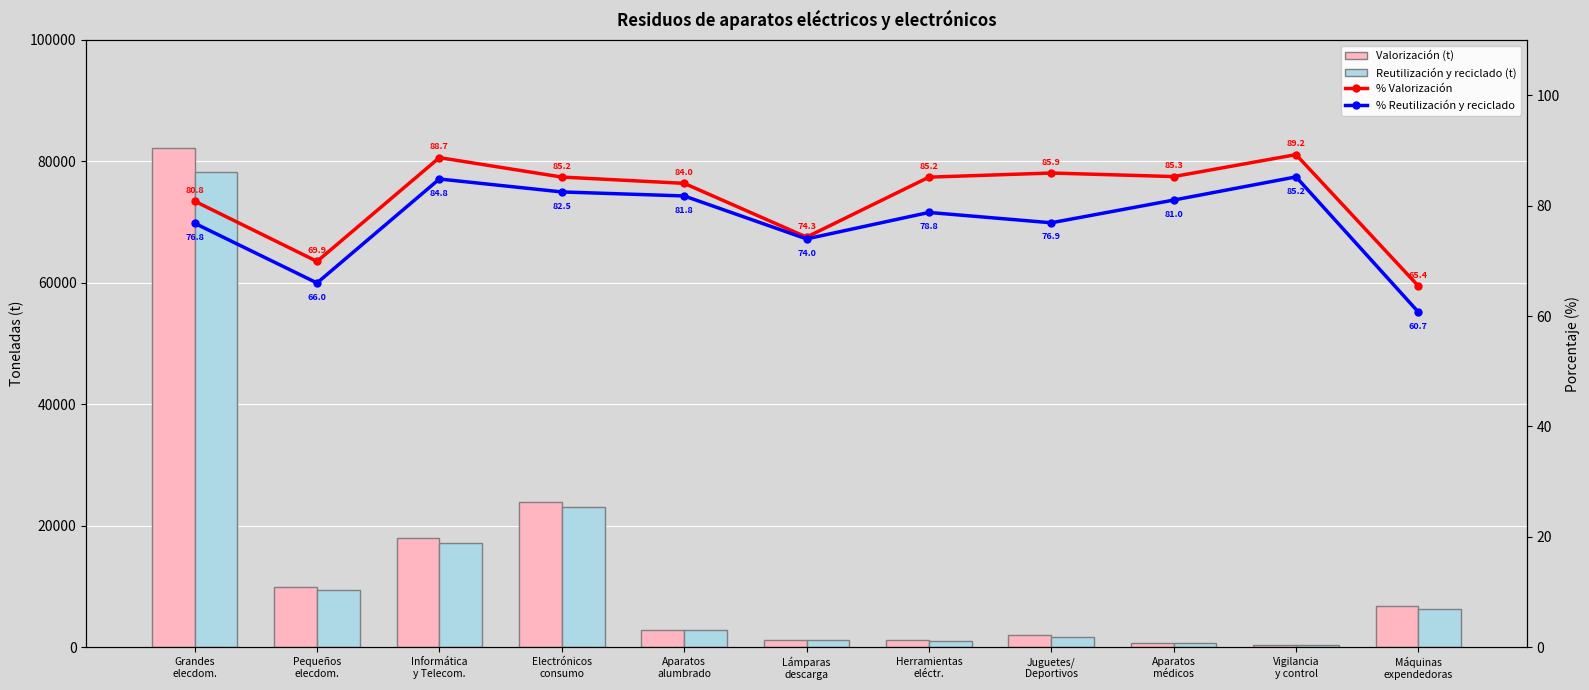

Where is % Reutilización y reciclado nearest to the value 72?

Lámparas
descarga